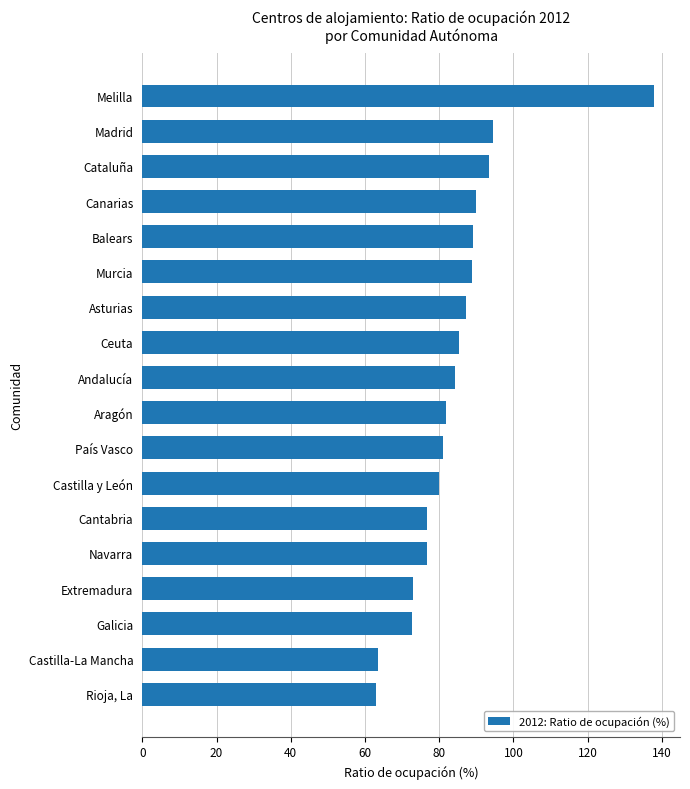

What is the change in value from País Vasco to Murcia?

+7.7